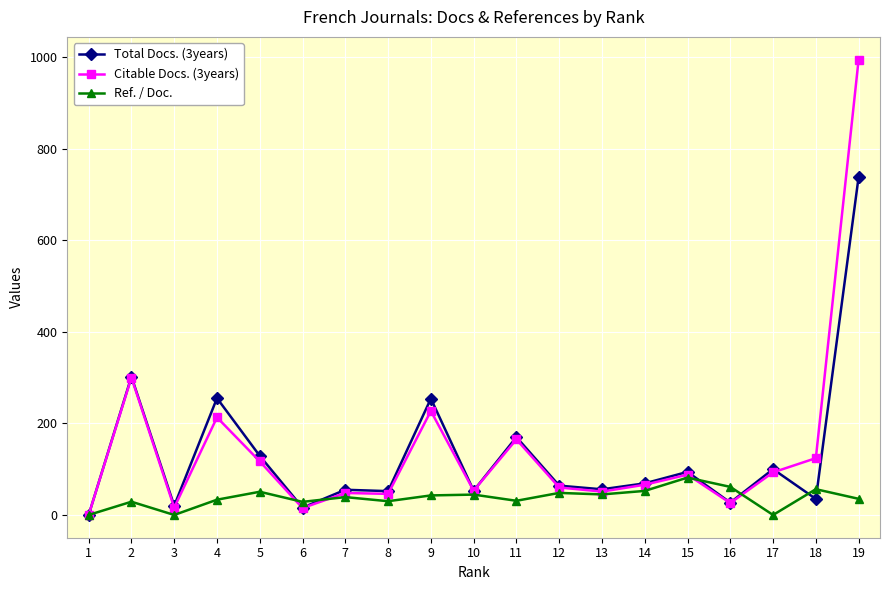

Which category has the highest value in the Citable Docs. (3years) series?

19